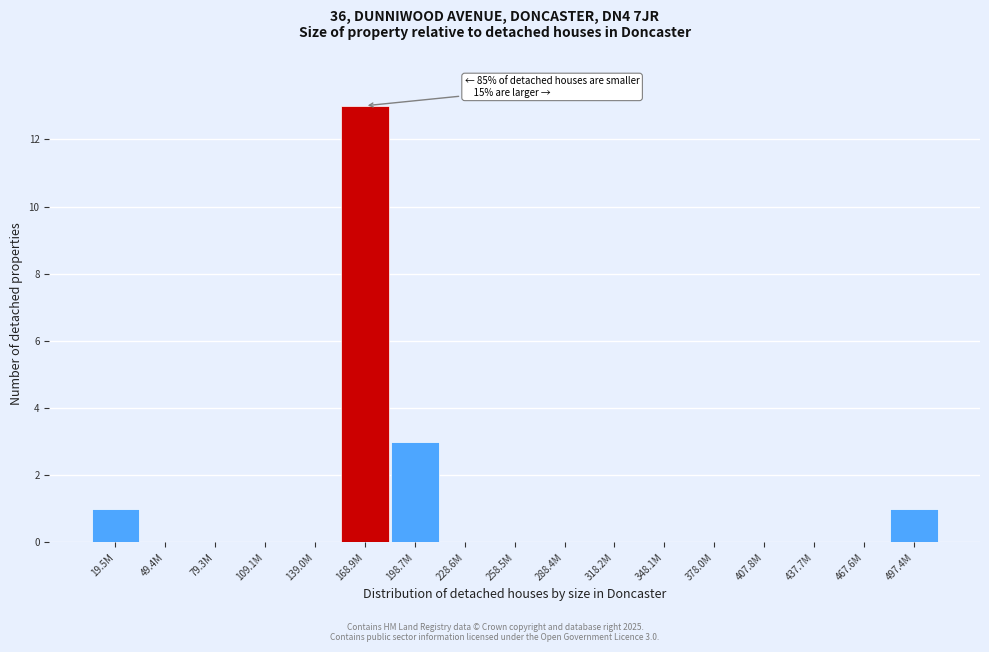

Reading right to left, list all the values displayed in this chart.

497.4M=1	467.6M=0	437.7M=0	407.8M=0	378.0M=0	348.1M=0	318.2M=0	288.4M=0	258.5M=0	228.6M=0	198.7M=3	168.9M=13	139.0M=0	109.1M=0	79.3M=0	49.4M=0	19.5M=1